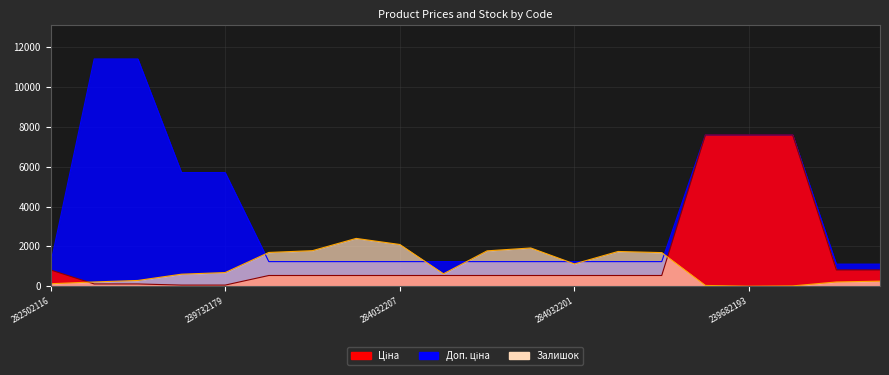

What is the sum of the Ціна values at 239682193 and 282502110?

8415.0